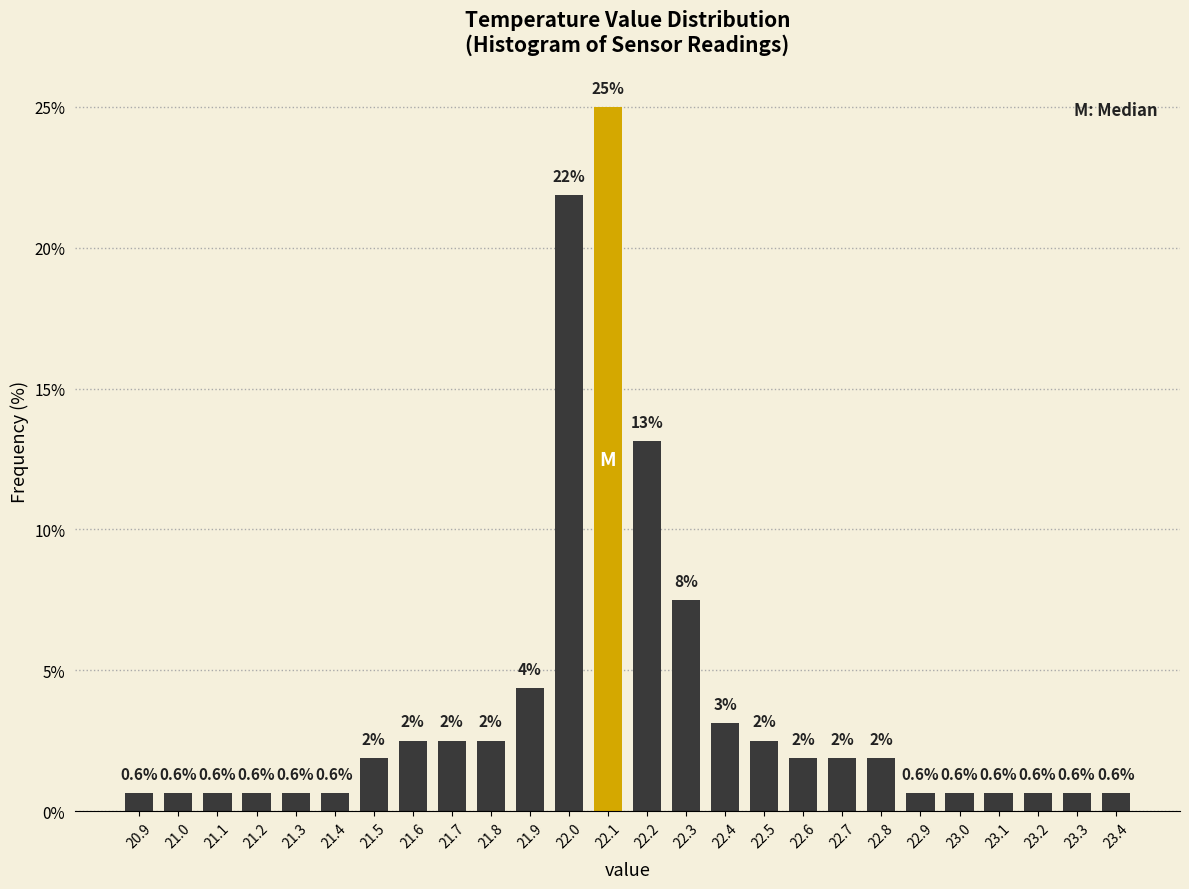

Over which range of the x-axis is the bar tallest?

22.05 to 22.15